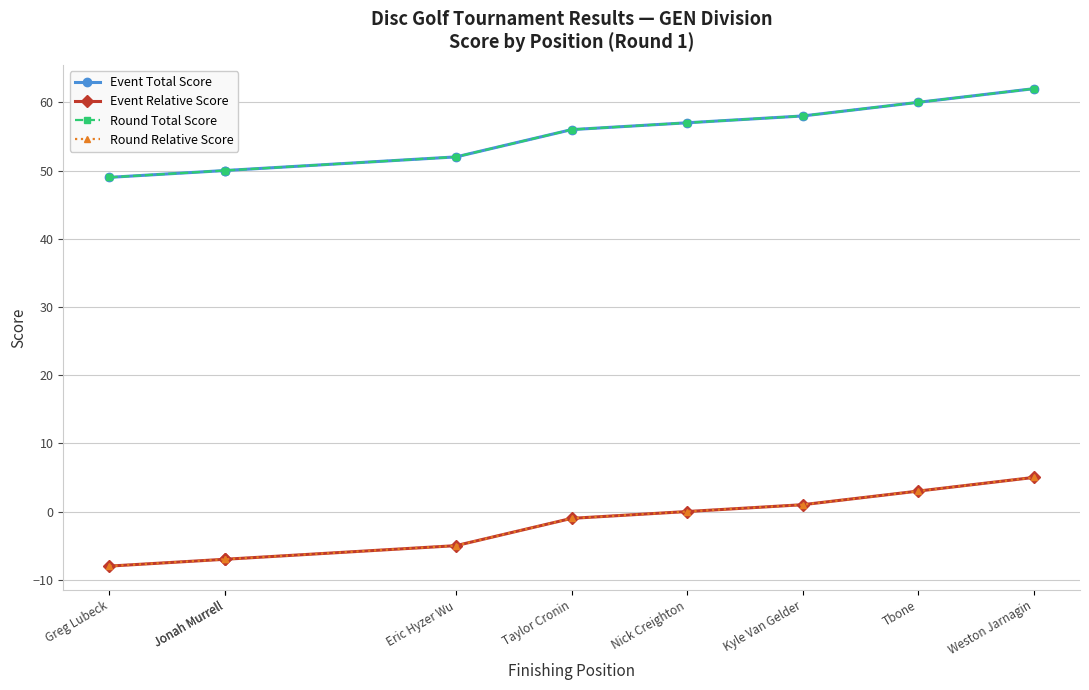

Is this an area chart (filled region under the line)?

No